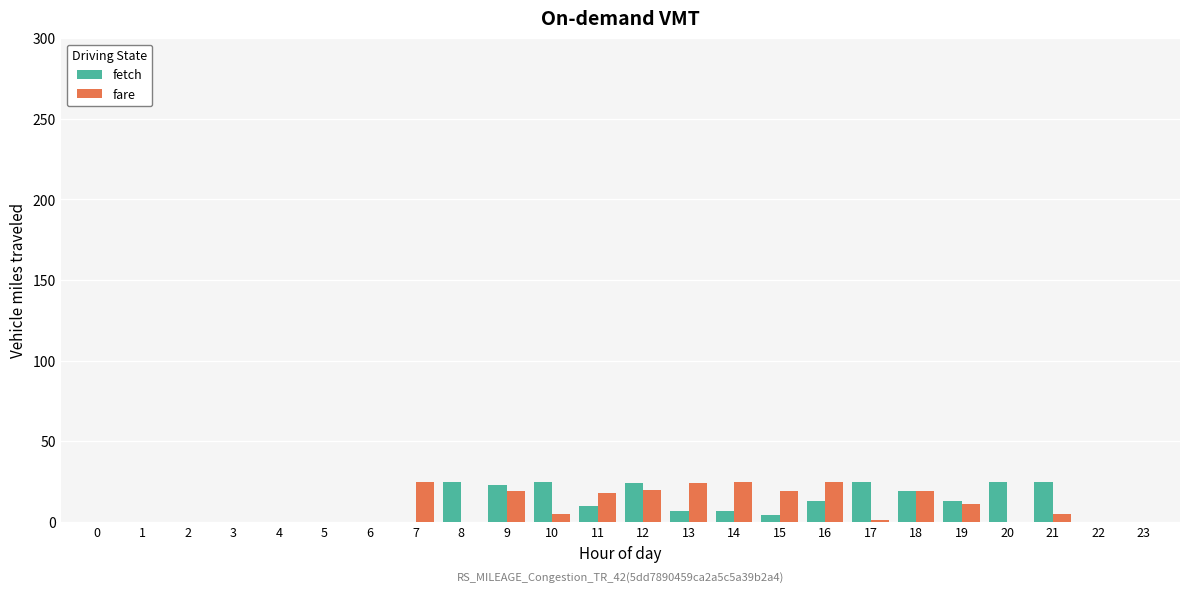

True or false: fare has a value of 29 at 11.

False